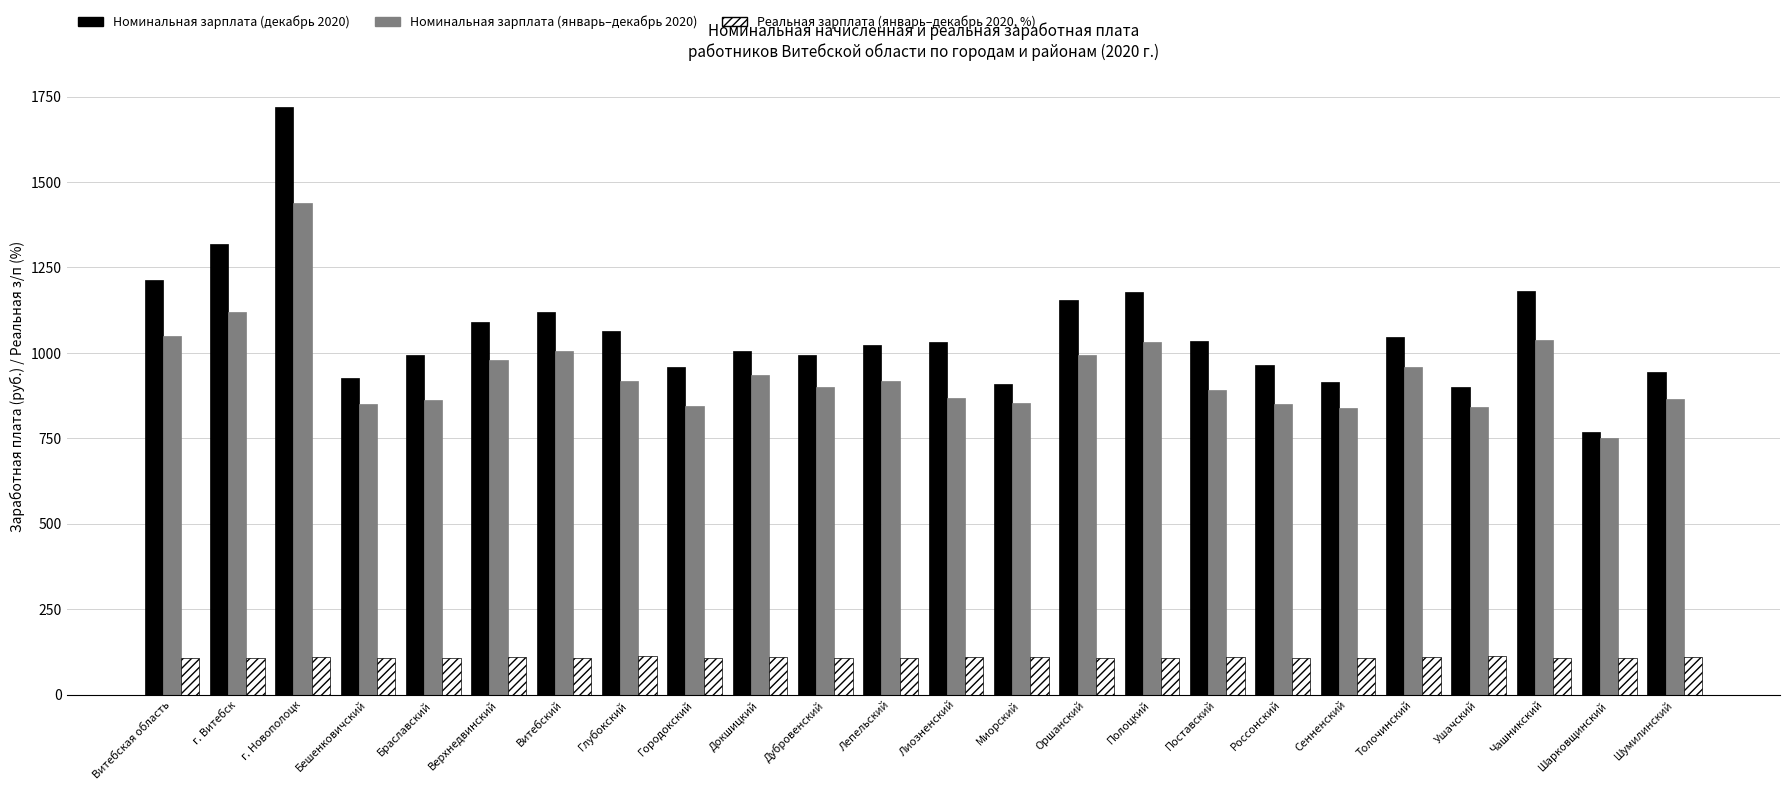

What is the difference between the highest and lowest values at Верхнедвинский?

977.9